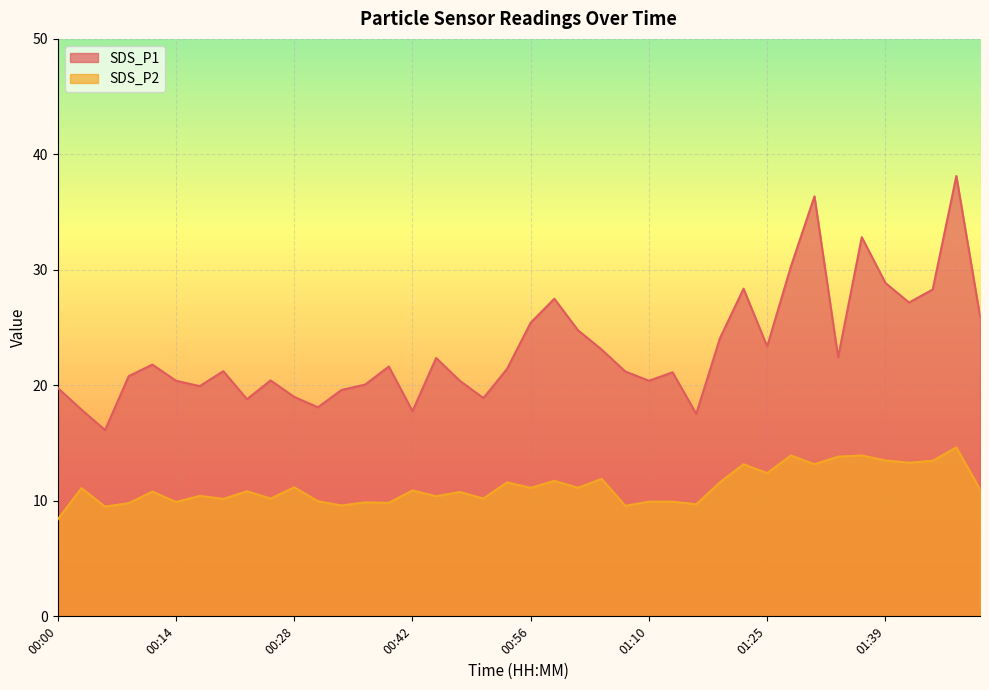

Reading right to left, transcribe all the data shown in this chart.

SDS_P1: 26.0	38.1	28.3	27.2	28.9	32.8	22.4	36.4	30.3	23.4	28.4	24.1	17.5	21.1	20.4	21.2	23.1	24.8	27.5	25.4	21.4	18.9	20.4	22.4	17.8	21.6	20.1	19.6	18.1	19.0	20.4	18.8	21.2	19.9	20.4	21.8	20.8	16.1	17.9	19.8
SDS_P2: 11.0	14.6	13.5	13.3	13.5	13.9	13.8	13.2	13.9	12.4	13.2	11.6	9.7	9.9	9.9	9.6	11.9	11.1	11.7	11.1	11.6	10.2	10.8	10.4	10.9	9.8	9.9	9.6	10.0	11.2	10.2	10.8	10.2	10.4	9.9	10.8	9.8	9.5	11.1	8.4